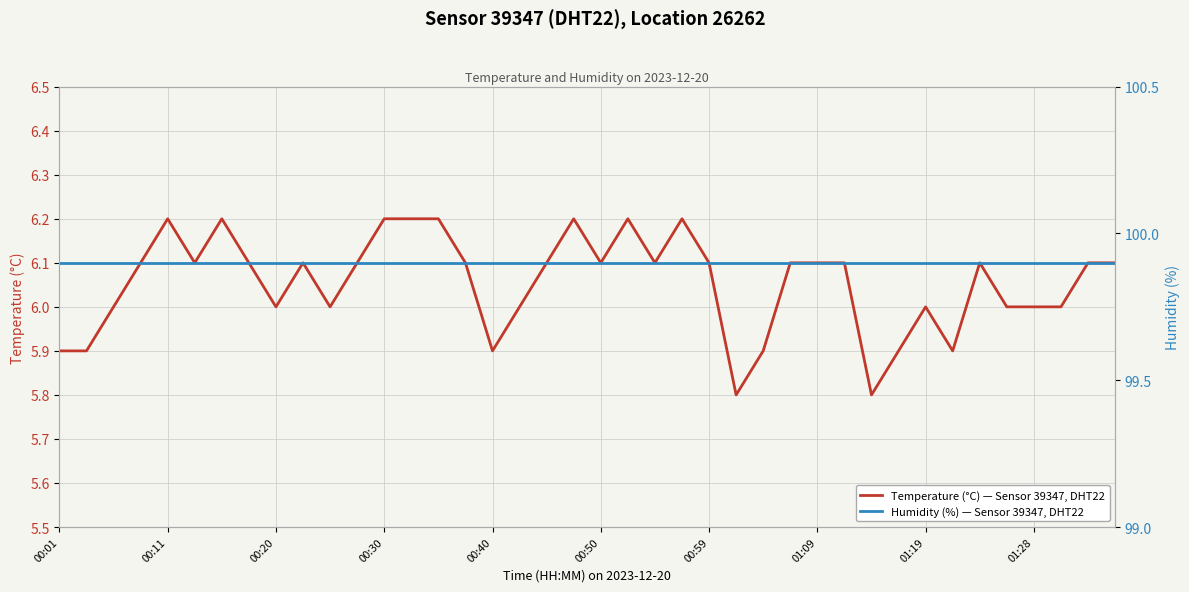

What is the greatest value displayed?

99.9